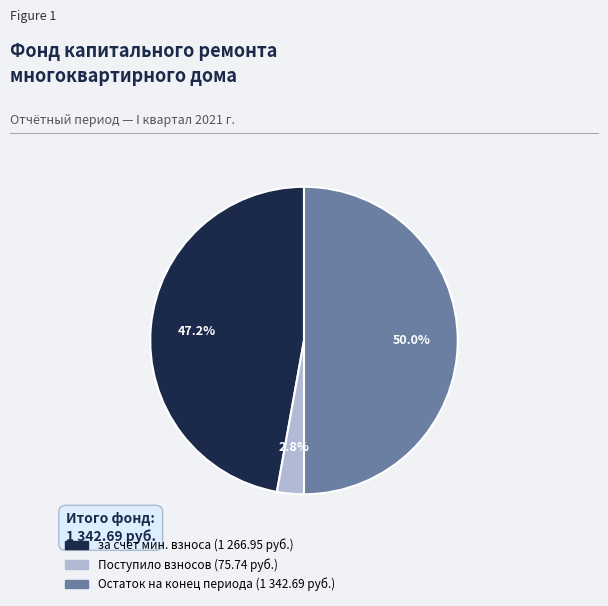

To the nearest percent, what is the difference between the largest and smallest slice percentages?

47%